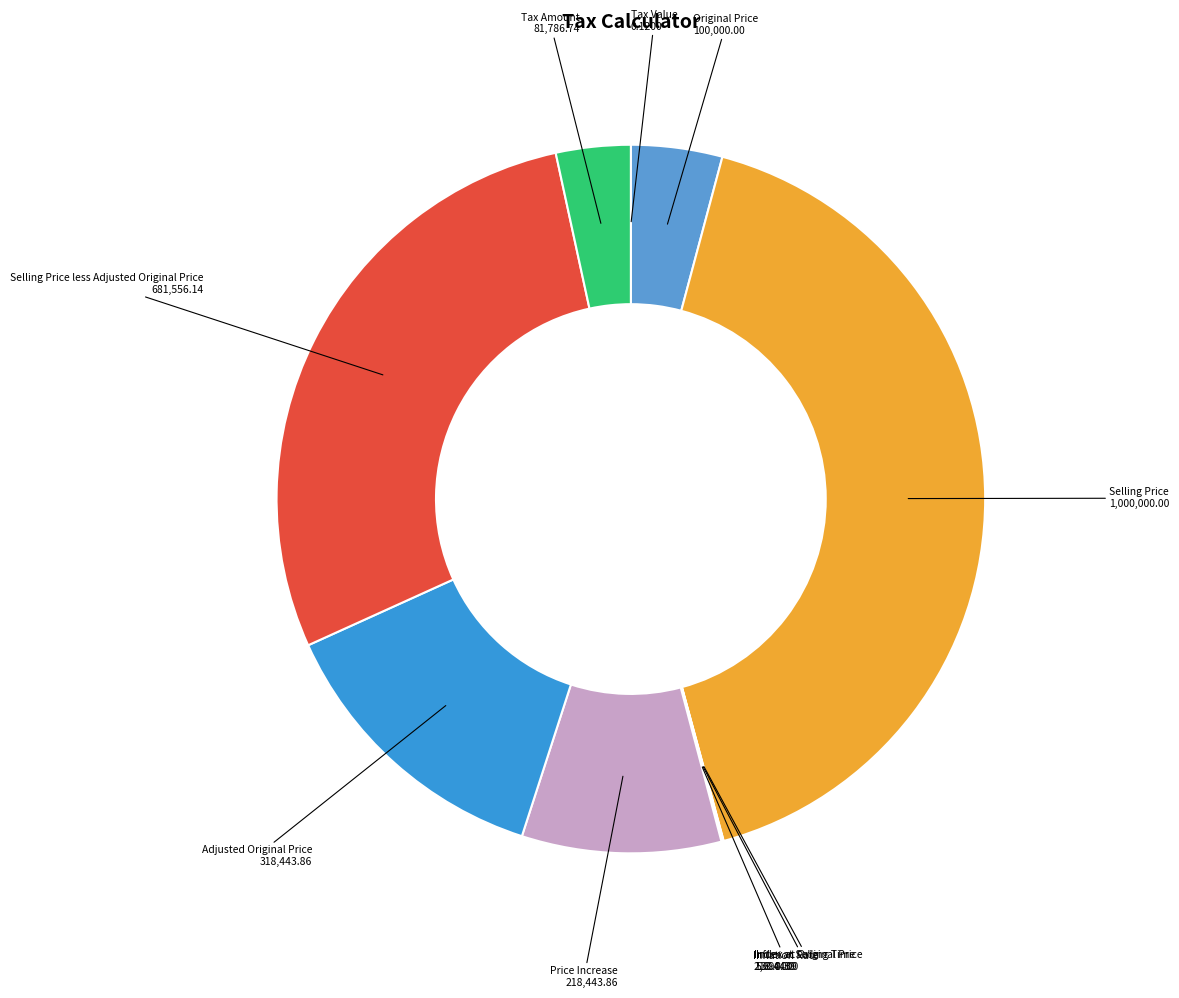

Which category has the biggest portion of the pie?

Selling Price